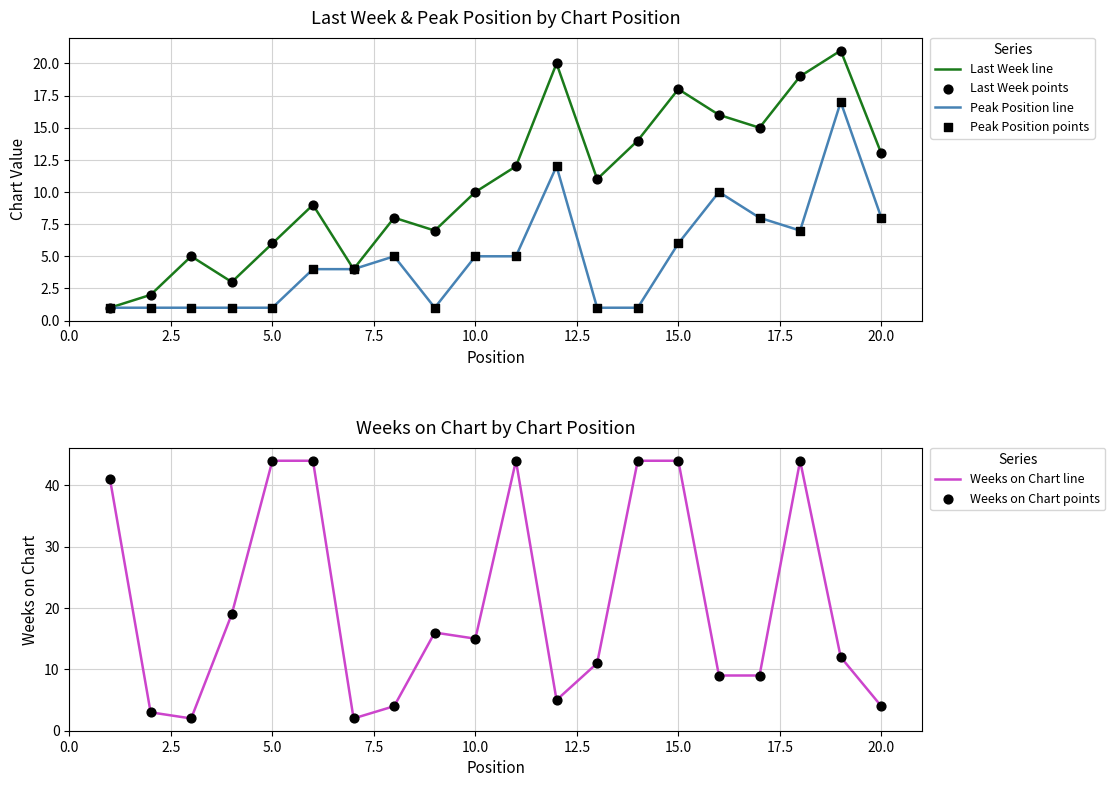

What are all the series names shown in the legend?

Last Week line, Peak Position line, Last Week points, Peak Position points, Weeks on Chart line, Weeks on Chart points